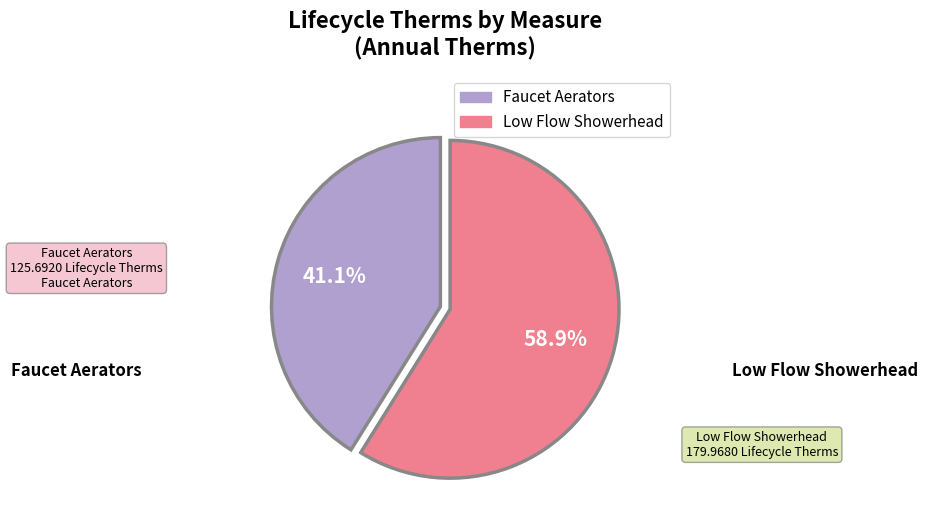

To the nearest percent, what is the average slice percentage?

50%